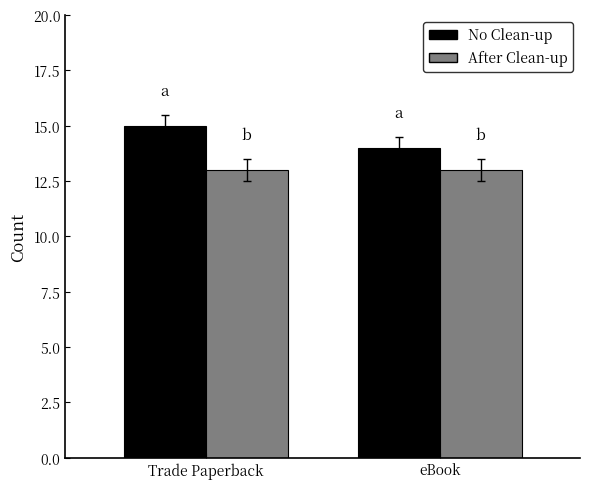

True or false: After Clean-up has a value of 4 at Trade Paperback.

False